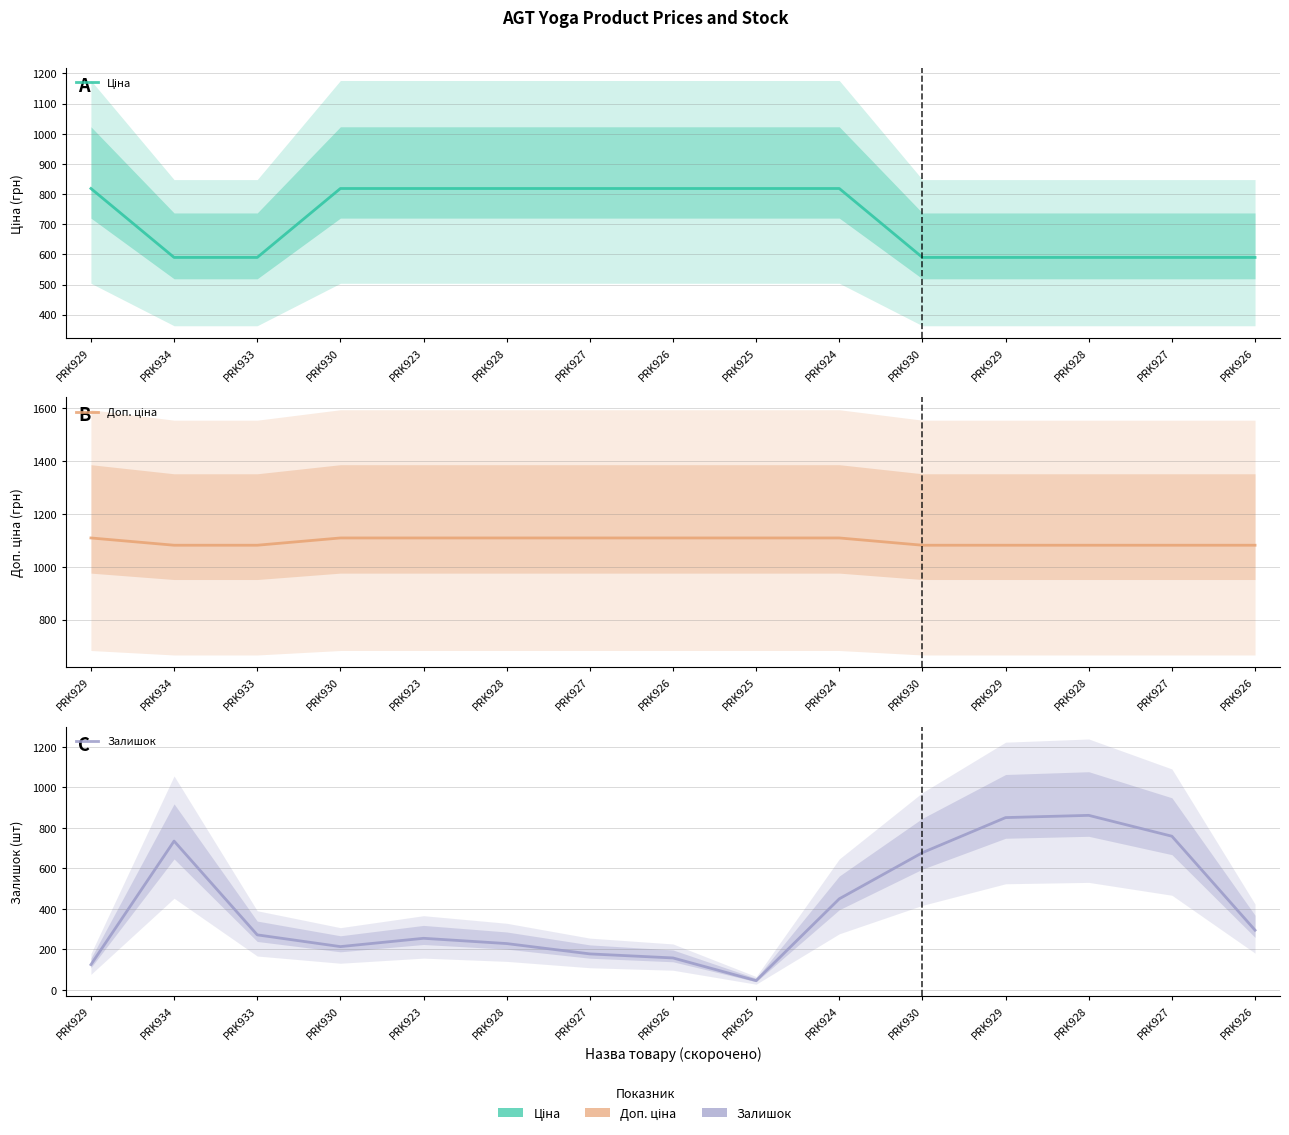

Does the chart display data point markers on the line(s)?

No